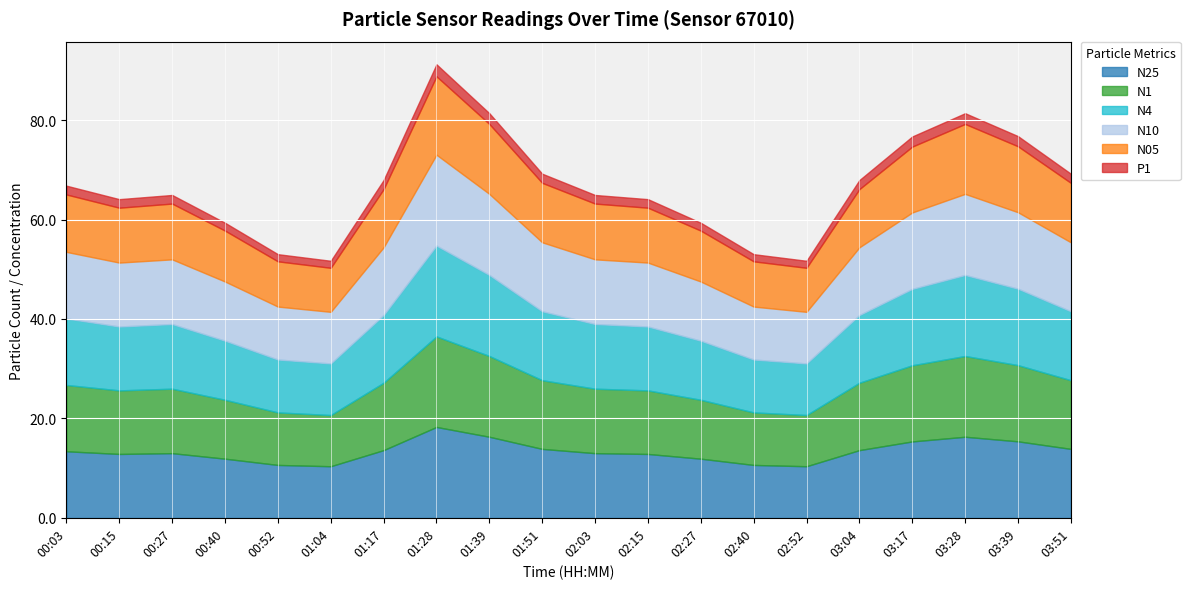

True or false: N10 and N05 cross at least once.

False